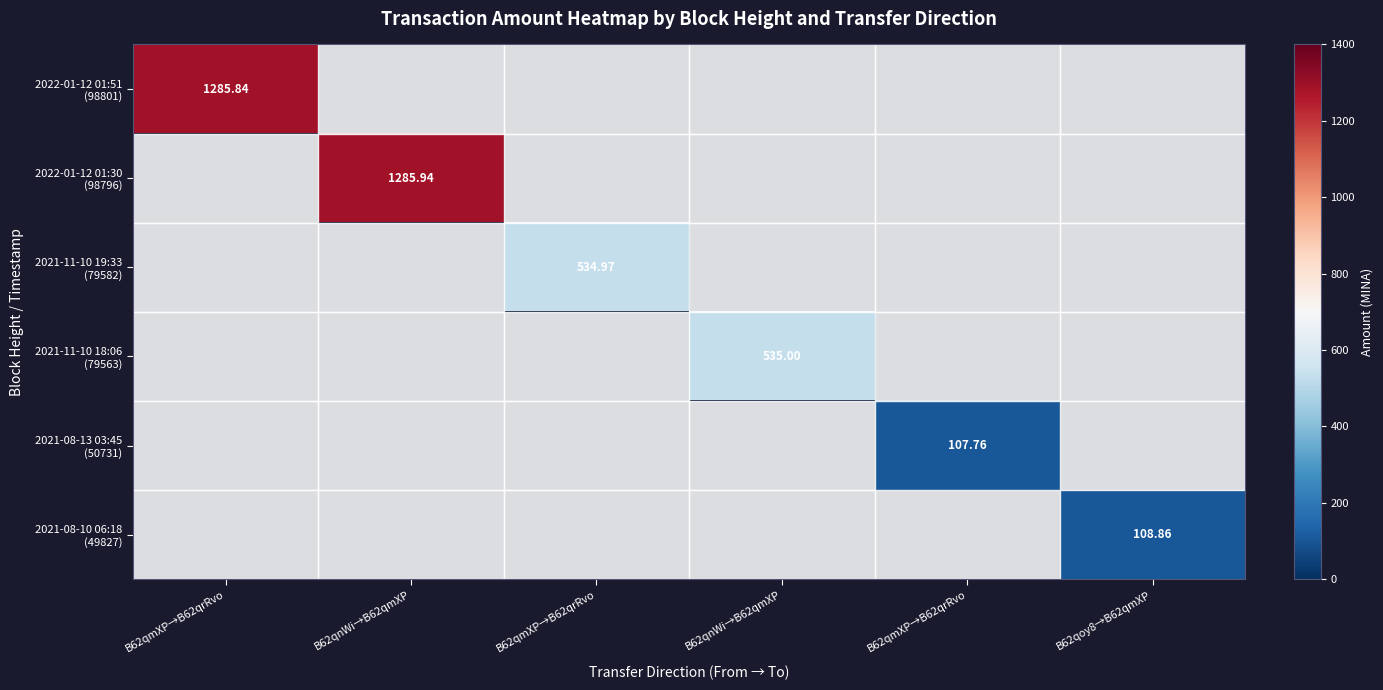

Count the number of categories in the chart.

6